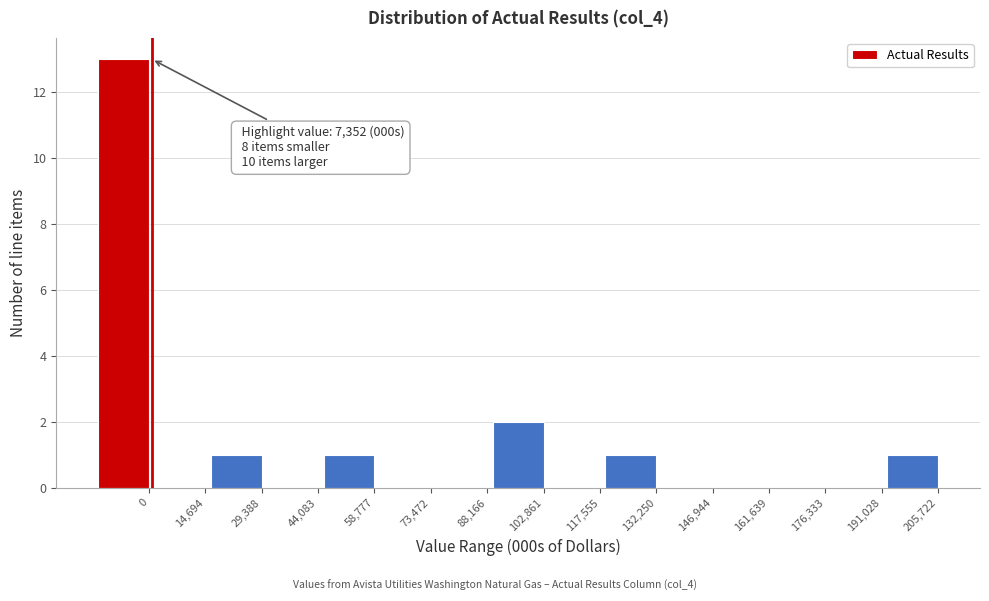

Reading left to right, list all the values displayed in this chart.

0=13	14,694=0	29,388=1	44,083=0	58,777=1	73,472=0	88,166=0	102,861=2	117,555=0	132,250=1	146,944=0	161,639=0	176,333=0	191,028=0	205,722=1